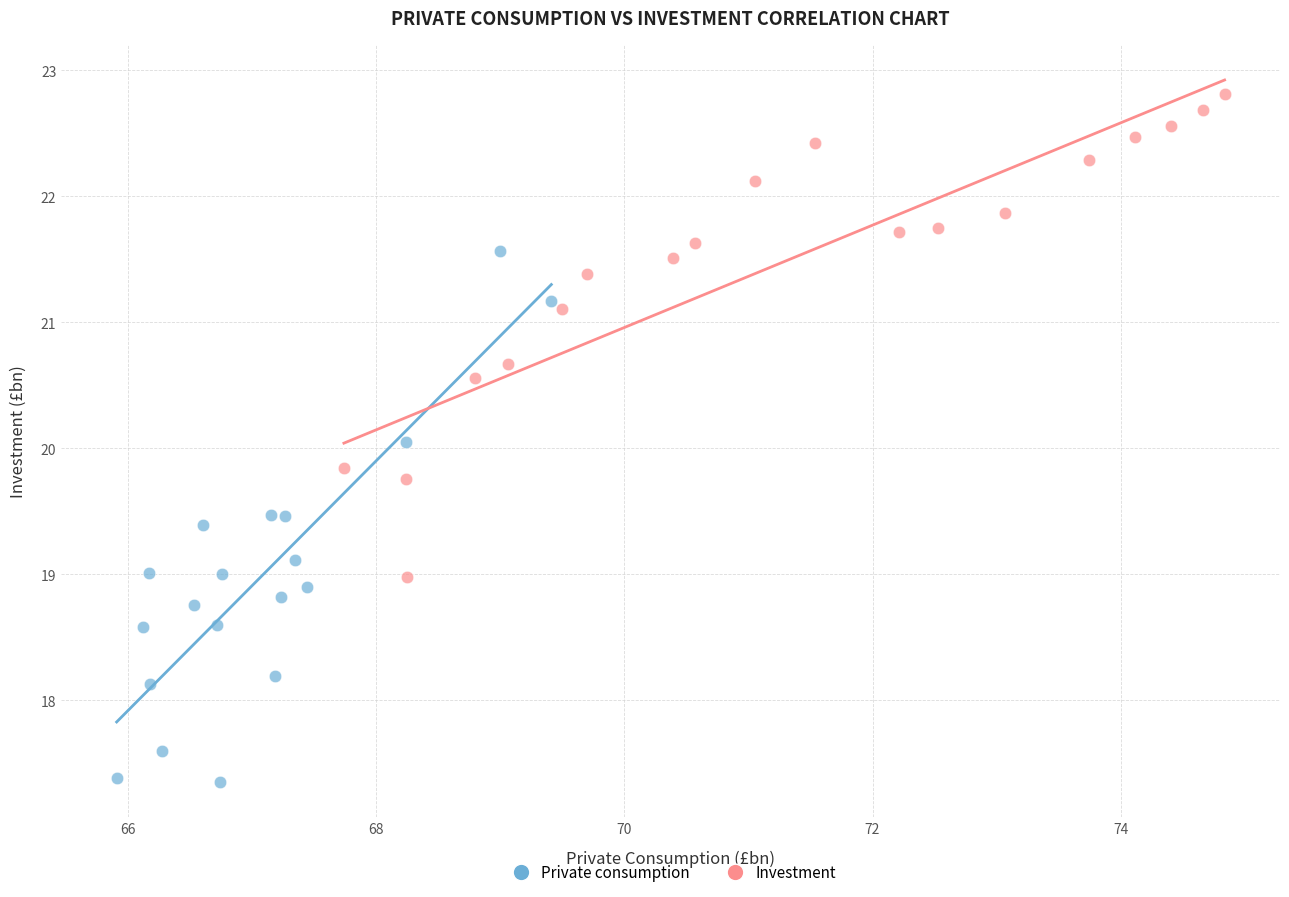

Which series reaches the maximum Y coordinate?

Investment